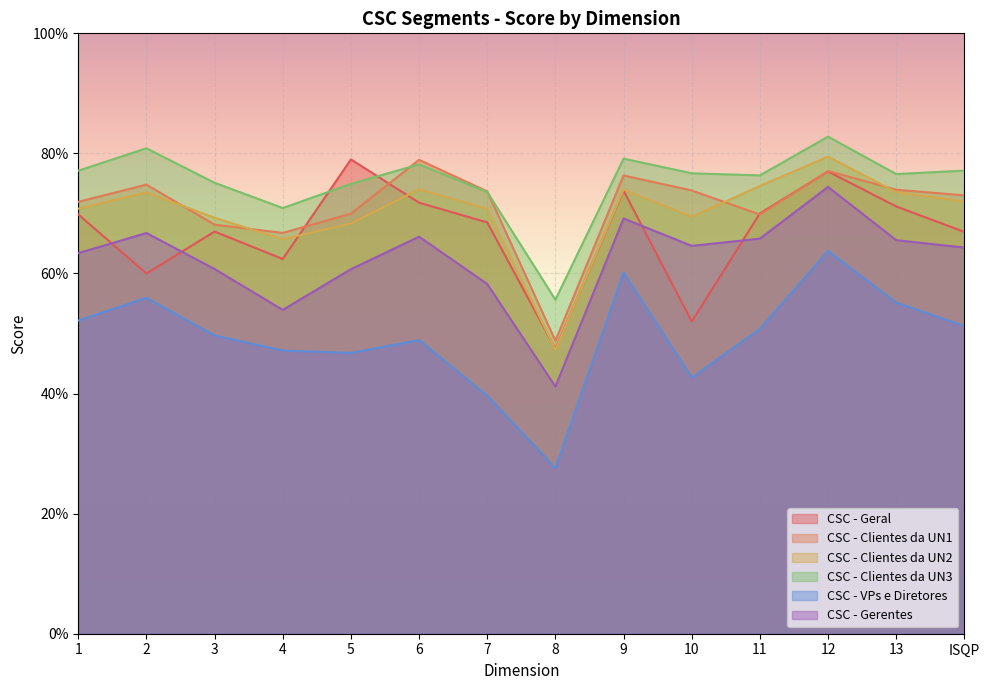

Is the value of CSC - Geral at 10 greater than the value of CSC - Clientes da UN3 at 5?

No